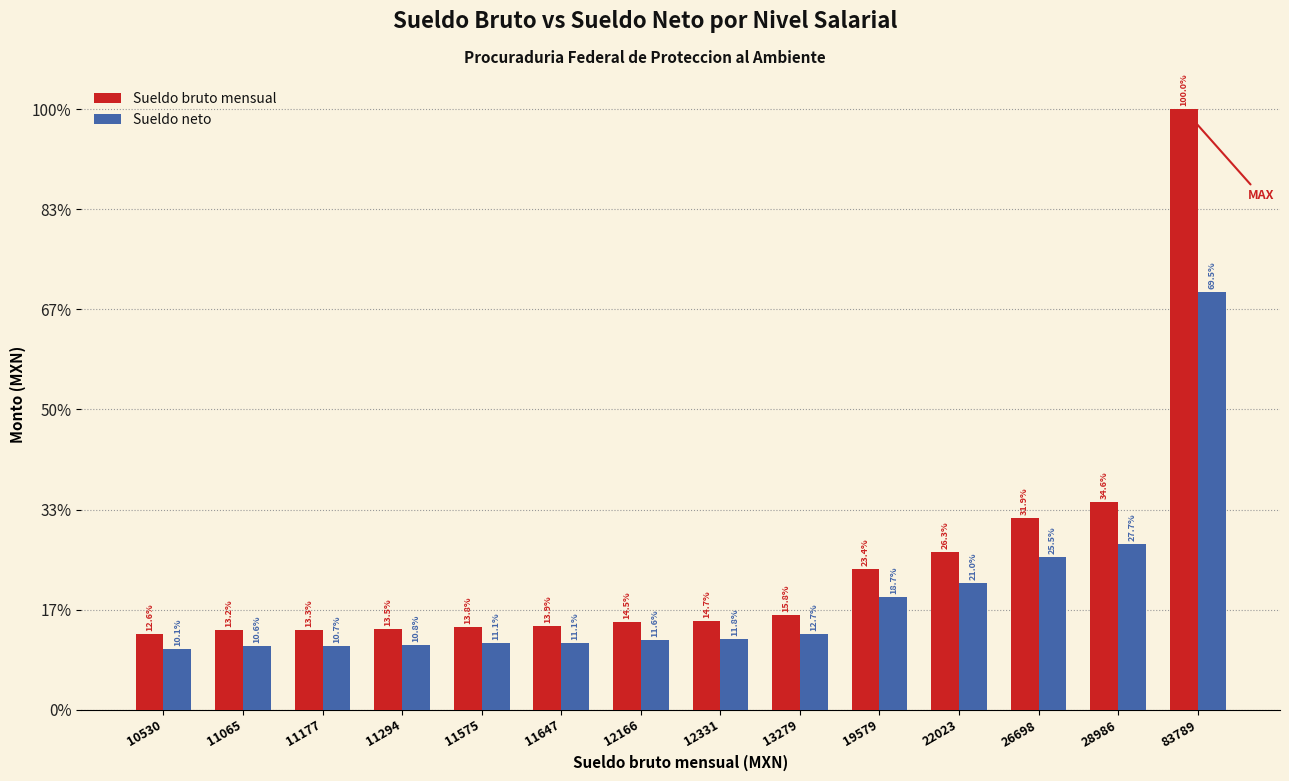

At which category is the sum across all series the highest?

83789